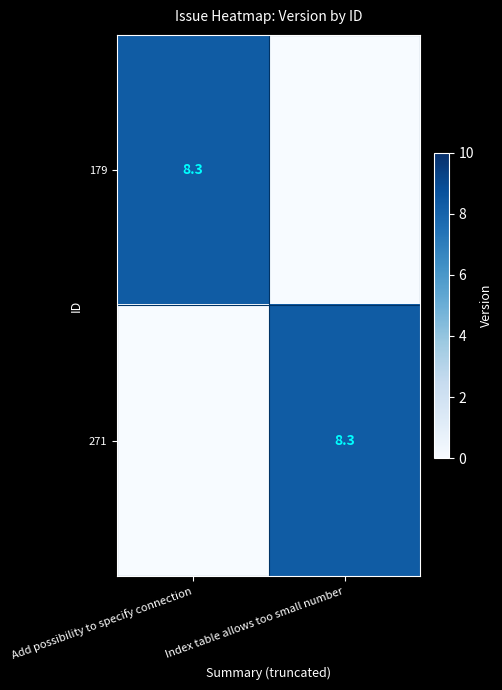

The 179 series shows 12.1 at Add possibility to specify connection. True or false?

False